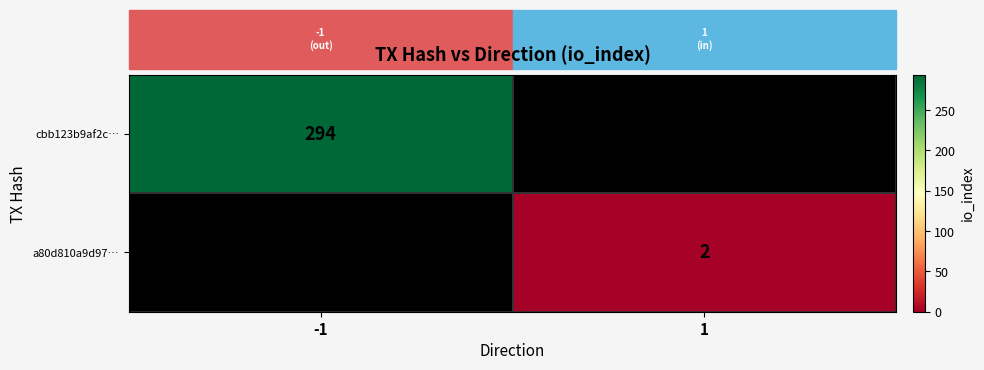

The cbb123b9af2c… series shows 129 at -1. True or false?

False